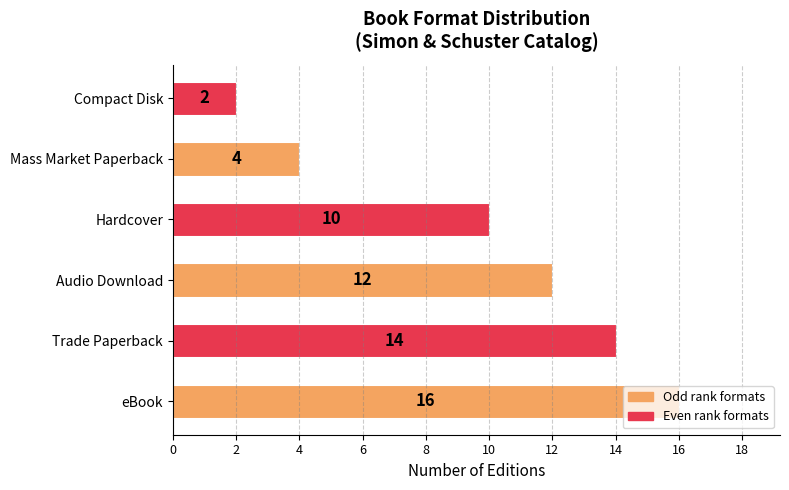

The value at Compact Disk is 3. True or false?

False